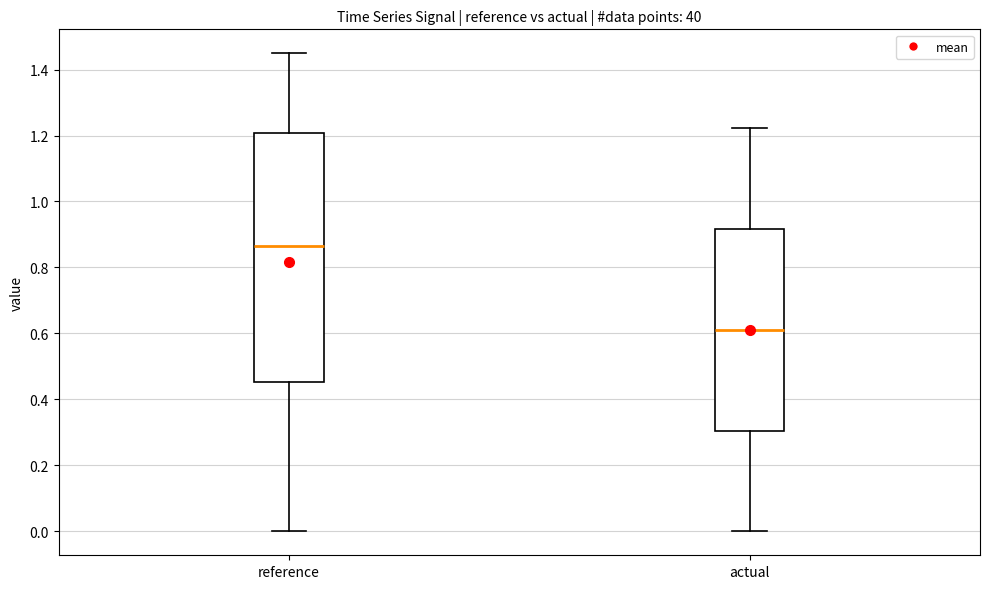

Which box has the highest median line?

reference